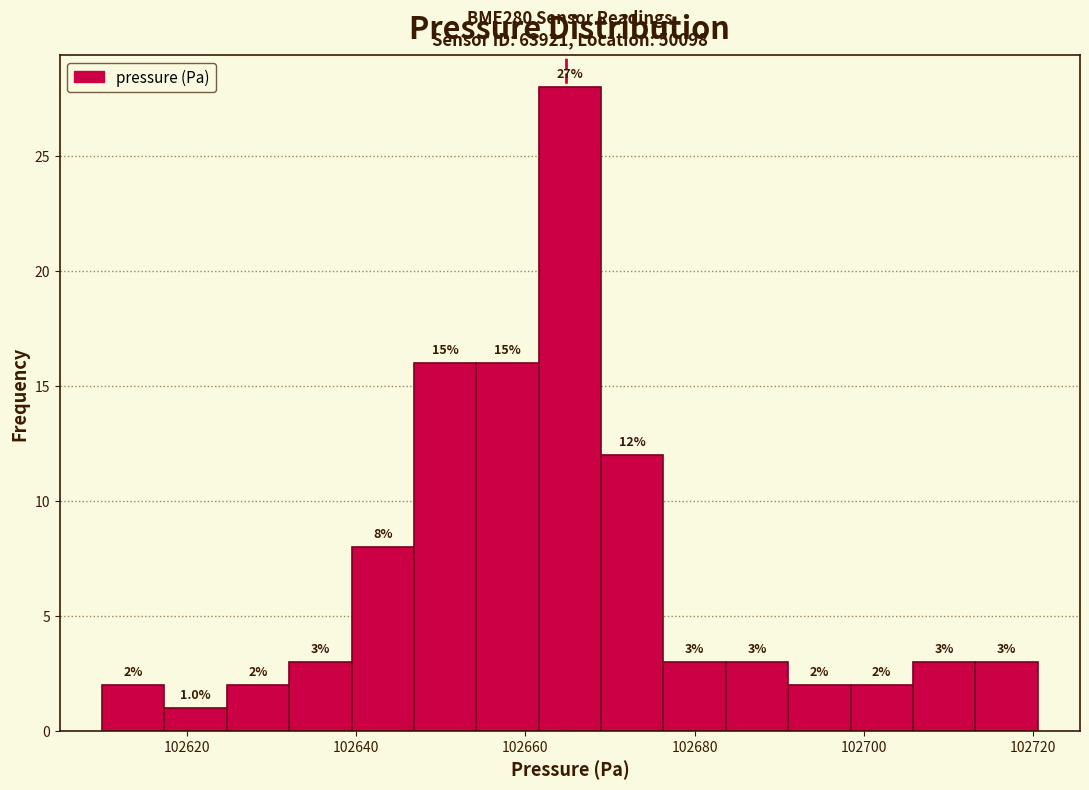

Around what value on the x-axis is the tallest bar? Give the approximate position of its centre, as read against the axis.

102666